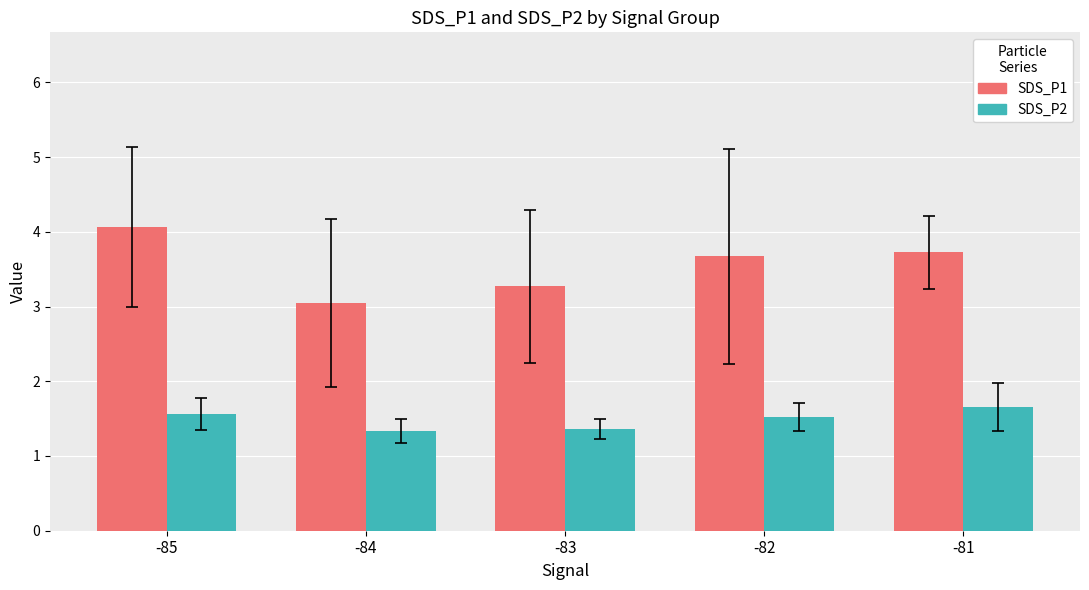

What is the total value across all series at -82?

5.2